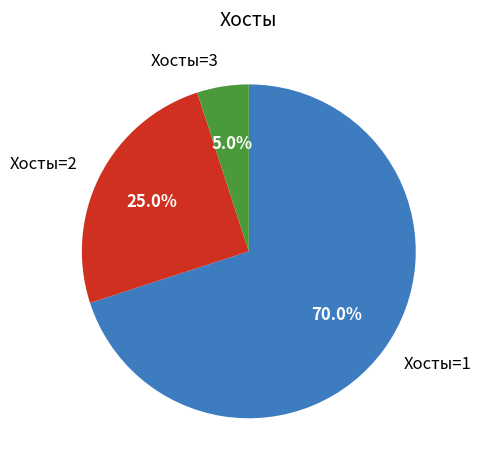

Approximately how many times larger is the value at Хосты=1 compared to Хосты=3?

14.0